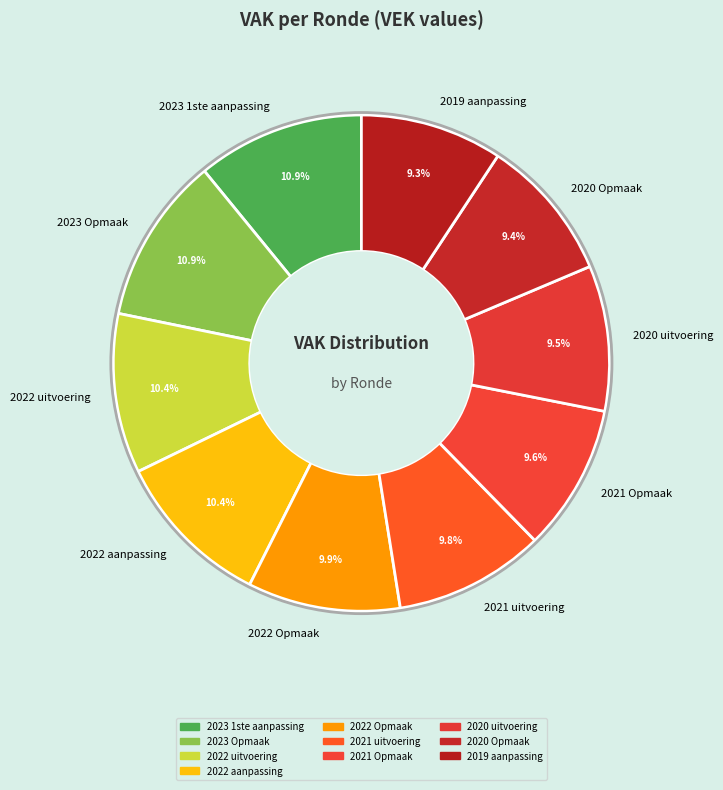

Do 2019 aanpassing and 2021 Opmaak together represent more than half of the pie?

No